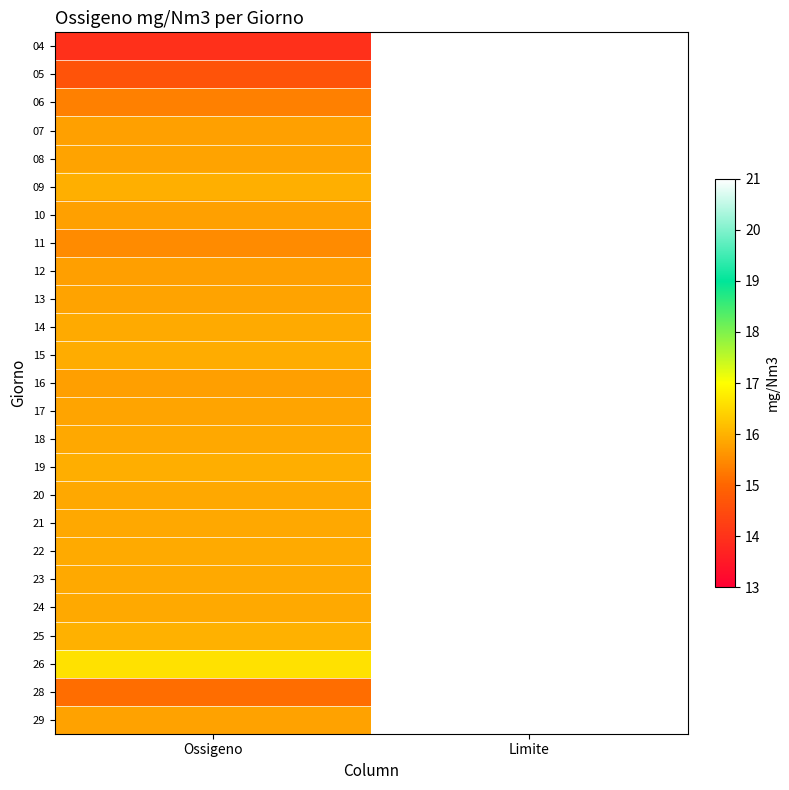

Reading left to right, list all the values displayed in this chart.

04: Ossigeno=14.0	Limite=21.0
05: Ossigeno=14.7	Limite=21.0
06: Ossigeno=15.3	Limite=21.0
07: Ossigeno=15.8	Limite=21.0
08: Ossigeno=15.8	Limite=21.0
09: Ossigeno=16.0	Limite=21.0
10: Ossigeno=15.8	Limite=21.0
11: Ossigeno=15.5	Limite=21.0
12: Ossigeno=15.8	Limite=21.0
13: Ossigeno=15.8	Limite=21.0
14: Ossigeno=15.9	Limite=21.0
15: Ossigeno=15.9	Limite=21.0
16: Ossigeno=15.8	Limite=21.0
17: Ossigeno=15.8	Limite=21.0
18: Ossigeno=15.9	Limite=21.0
19: Ossigeno=15.9	Limite=21.0
20: Ossigeno=15.9	Limite=21.0
21: Ossigeno=15.9	Limite=21.0
22: Ossigeno=15.9	Limite=21.0
23: Ossigeno=15.9	Limite=21.0
24: Ossigeno=15.9	Limite=21.0
25: Ossigeno=16.0	Limite=21.0
26: Ossigeno=16.6	Limite=21.0
28: Ossigeno=15.1	Limite=21.0
29: Ossigeno=15.8	Limite=21.0